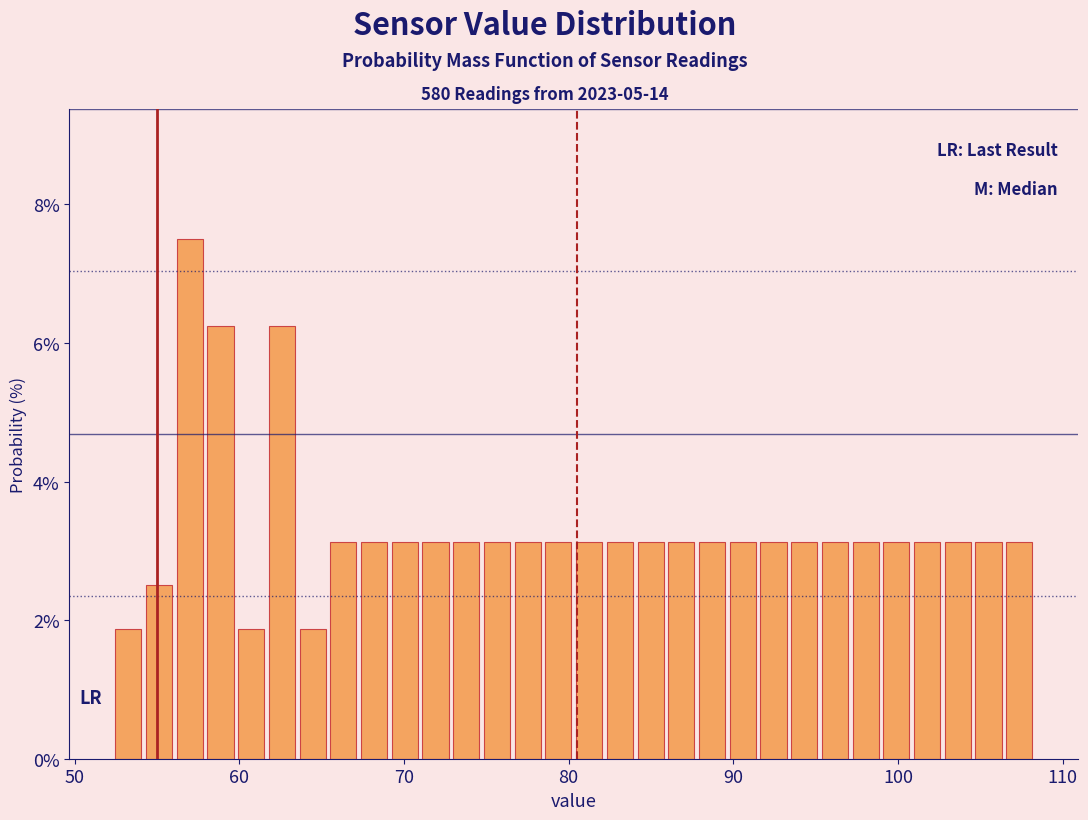

Around what value on the x-axis is the tallest bar? Give the approximate position of its centre, as read against the axis.

57